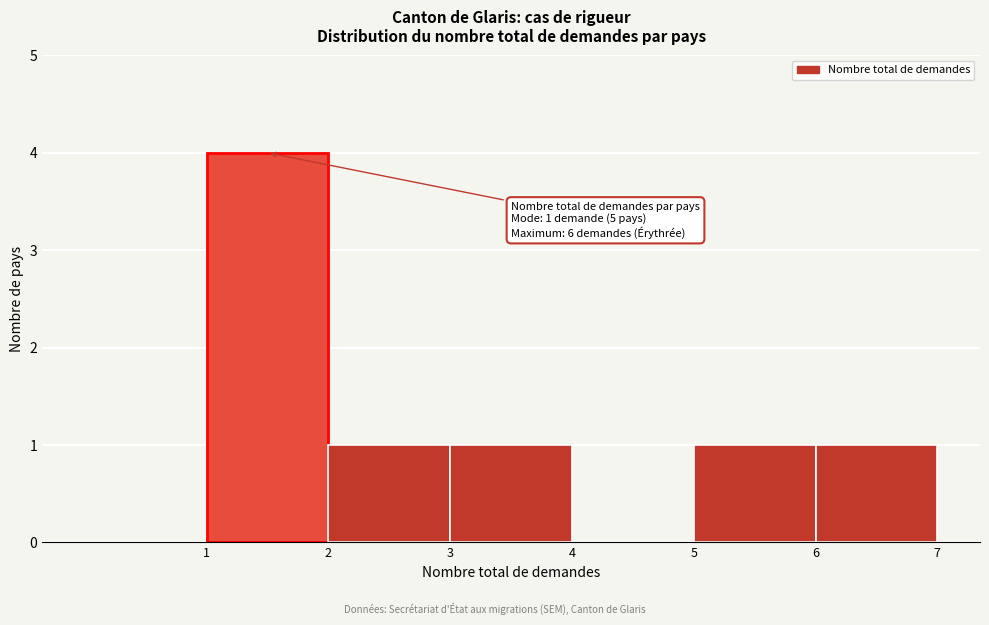

Over which range of the x-axis is the bar tallest?

1 to 2